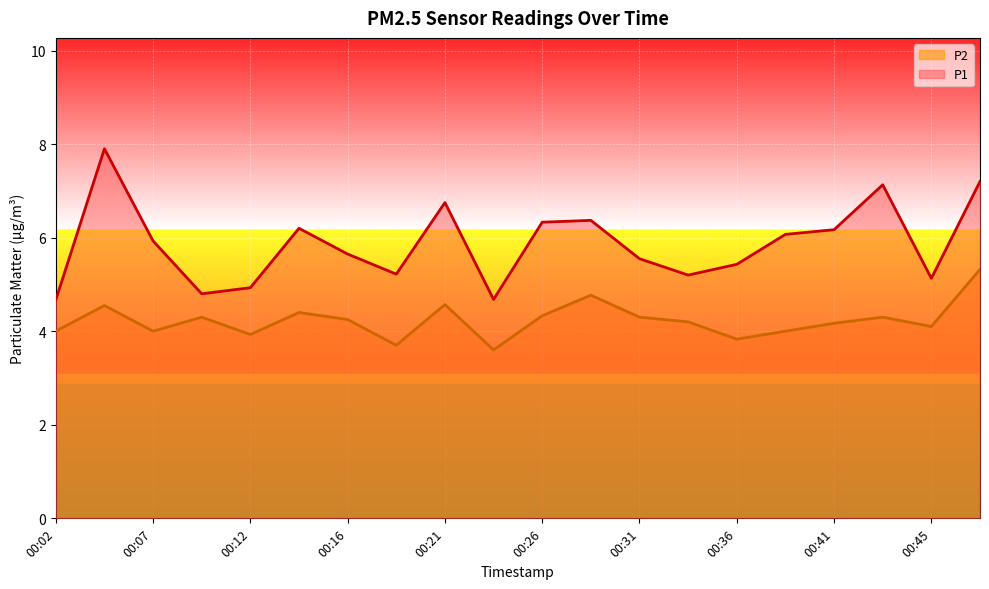

What is the average value of the P2 series?

4.2